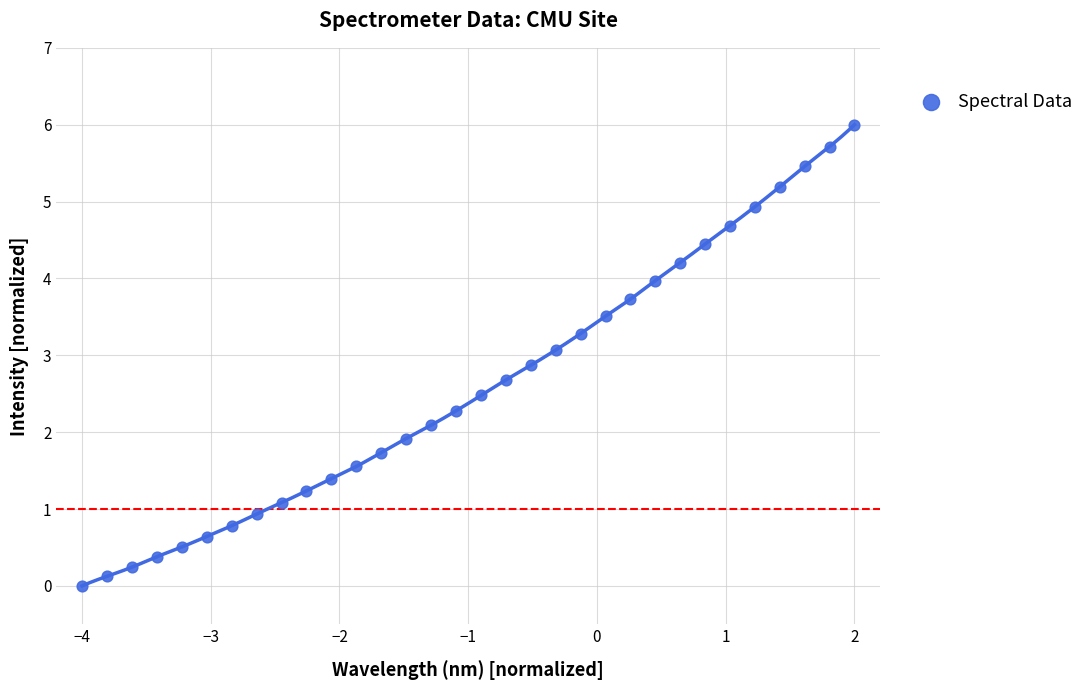

What is the range of Y values (max minus min)?

6.0